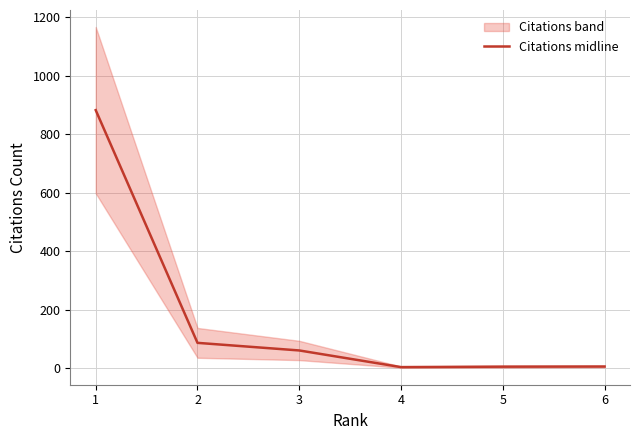

Which has a higher value, 3 or 6?

3